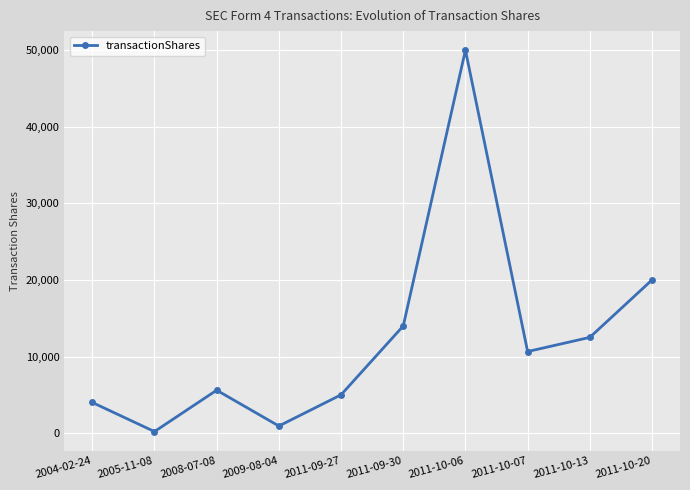

What is the average value?

12287